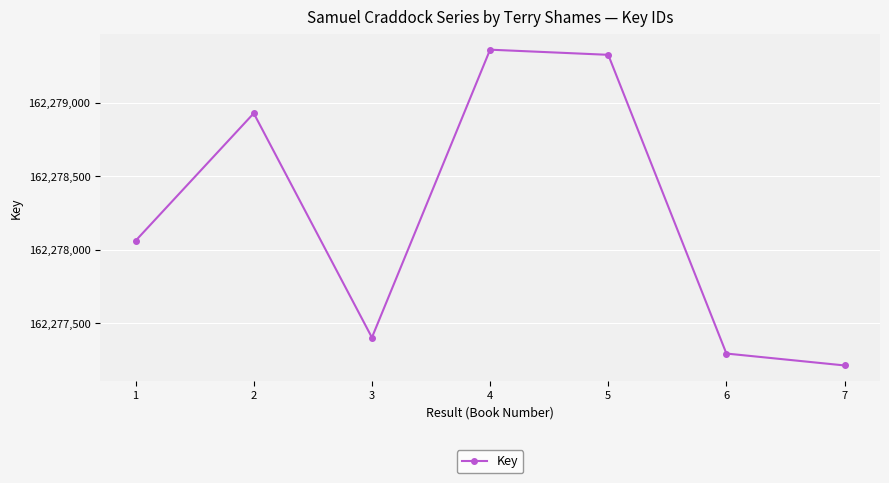

What is the sum of all values?

1135947593